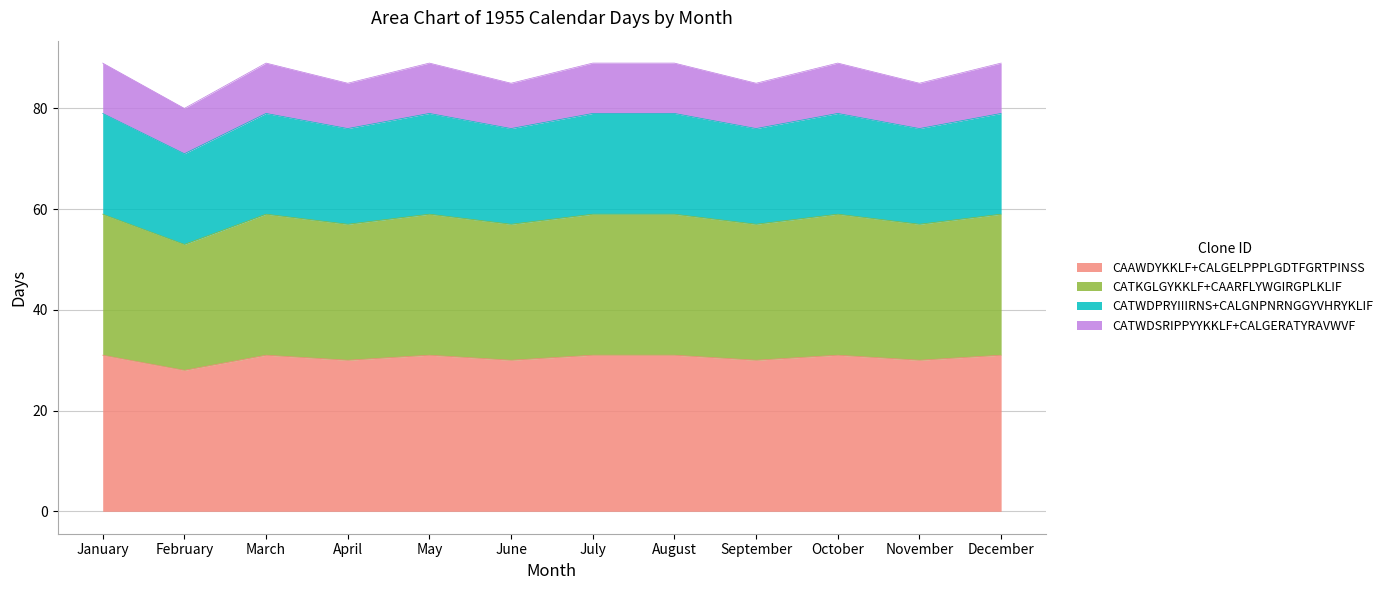

Rank the categories by CAAWDYKKLF+CALGELPPPLGDTFGRTPINSS value from lowest to highest.

February, April, June, September, November, January, March, May, July, August, October, December